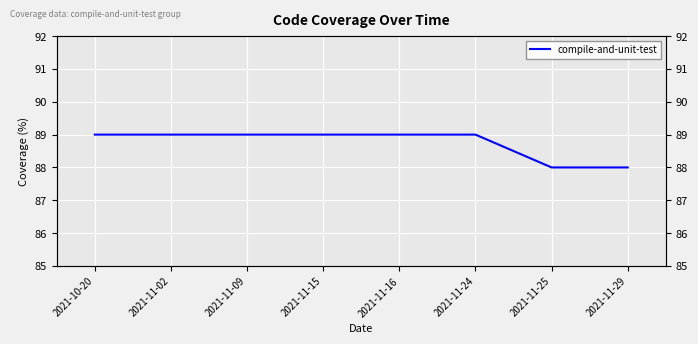

List the labels in order of value, smallest first.

2021-11-25, 2021-11-29, 2021-10-20, 2021-11-02, 2021-11-09, 2021-11-15, 2021-11-16, 2021-11-24